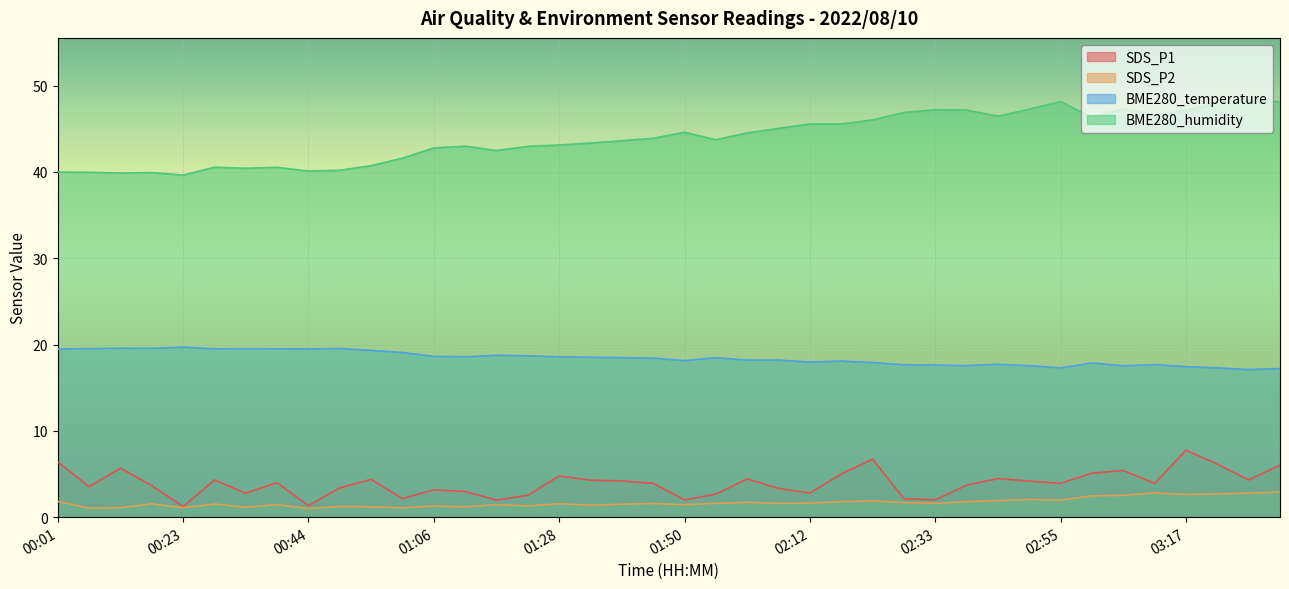

Reading right to left, list all the values displayed in this chart.

SDS_P1: 03:33=6.0	03:28=4.3	03:22=6.2	03:17=7.8	03:12=3.9	03:06=5.4	03:01=5.1	02:55=3.9	02:50=4.2	02:44=4.5	02:39=3.7	02:33=2.0	02:28=2.1	02:23=6.7	02:17=5.0	02:12=2.8	02:06=3.3	02:01=4.4	01:55=2.7	01:50=2.0	01:44=3.9	01:39=4.2	01:34=4.3	01:28=4.8	01:22=2.5	01:17=2.0	01:11=3.0	01:06=3.2	01:01=2.1	00:55=4.4	00:50=3.4	00:44=1.3	00:39=4.0	00:34=2.8	00:28=4.3	00:23=1.2	00:18=3.6	00:12=5.7	00:07=3.5	00:01=6.4
SDS_P2: 03:33=2.9	03:28=2.8	03:22=2.7	03:17=2.6	03:12=2.8	03:06=2.5	03:01=2.5	02:55=2.0	02:50=2.0	02:44=1.9	02:39=1.8	02:33=1.6	02:28=1.7	02:23=1.9	02:17=1.8	02:12=1.6	02:06=1.6	02:01=1.7	01:55=1.6	01:50=1.4	01:44=1.6	01:39=1.5	01:34=1.4	01:28=1.6	01:22=1.3	01:17=1.4	01:11=1.2	01:06=1.3	01:01=1.1	00:55=1.2	00:50=1.2	00:44=1.0	00:39=1.4	00:34=1.1	00:28=1.5	00:23=1.1	00:18=1.6	00:12=1.1	00:07=1.1	00:01=1.8
BME280_temperature: 03:33=17.2	03:28=17.1	03:22=17.3	03:17=17.4	03:12=17.7	03:06=17.6	03:01=17.9	02:55=17.3	02:50=17.6	02:44=17.7	02:39=17.6	02:33=17.6	02:28=17.7	02:23=17.9	02:17=18.1	02:12=18.0	02:06=18.2	02:01=18.2	01:55=18.5	01:50=18.1	01:44=18.4	01:39=18.5	01:34=18.5	01:28=18.6	01:22=18.7	01:17=18.8	01:11=18.6	01:06=18.6	01:01=19.1	00:55=19.3	00:50=19.6	00:44=19.5	00:39=19.5	00:34=19.5	00:28=19.5	00:23=19.7	00:18=19.6	00:12=19.6	00:07=19.5	00:01=19.5
BME280_humidity: 03:33=48.1	03:28=48.3	03:22=48.0	03:17=47.1	03:12=46.6	03:06=47.4	03:01=46.3	02:55=48.1	02:50=47.3	02:44=46.5	02:39=47.2	02:33=47.2	02:28=46.9	02:23=46.0	02:17=45.6	02:12=45.5	02:06=45.0	02:01=44.5	01:55=43.7	01:50=44.6	01:44=43.9	01:39=43.6	01:34=43.4	01:28=43.1	01:22=43.0	01:17=42.5	01:11=43.0	01:06=42.8	01:01=41.6	00:55=40.7	00:50=40.2	00:44=40.1	00:39=40.5	00:34=40.4	00:28=40.5	00:23=39.6	00:18=39.9	00:12=39.9	00:07=40.0	00:01=40.0